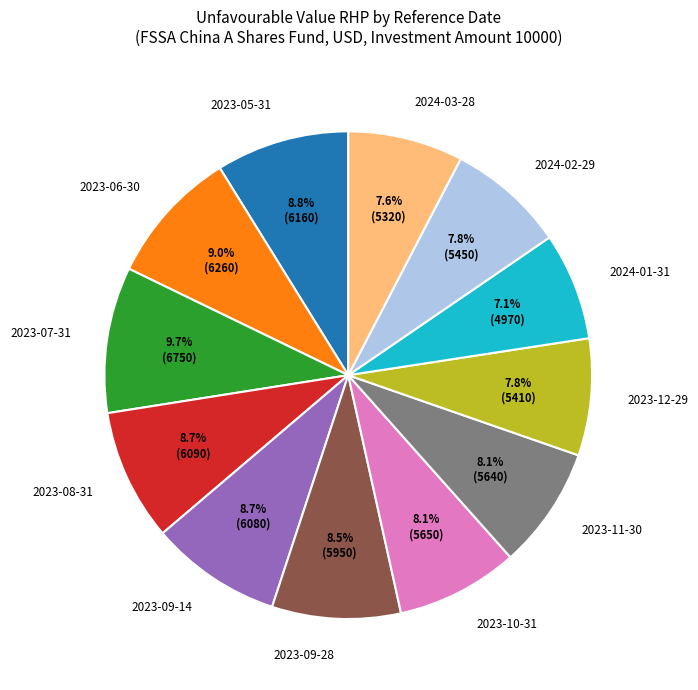

Does 2023-07-31 account for over 50% of the chart?

No